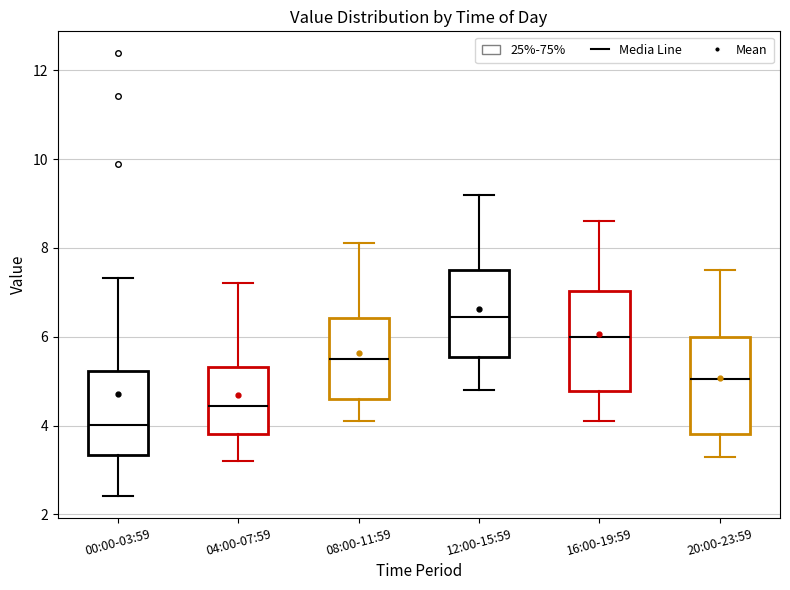

Which box has the lowest median line?

00:00-03:59